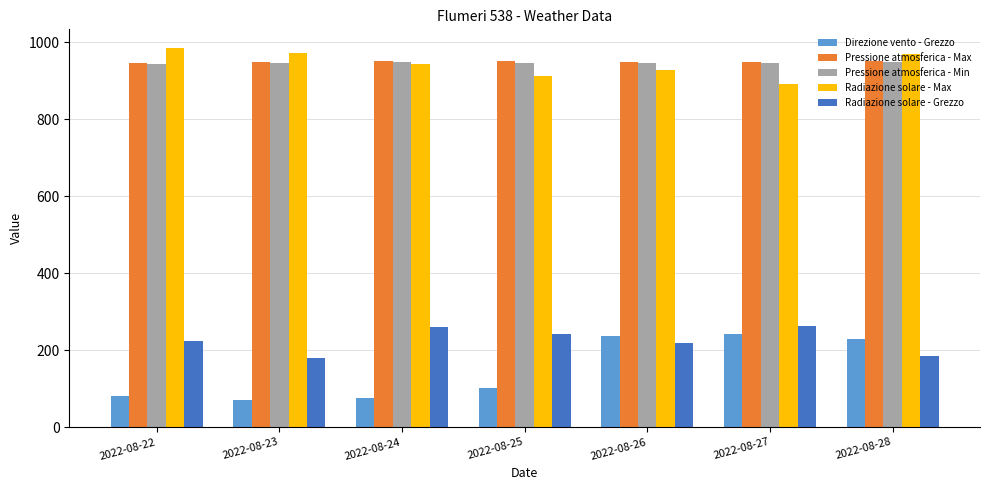

What is the total value across all series at 2022-08-28?

3282.1